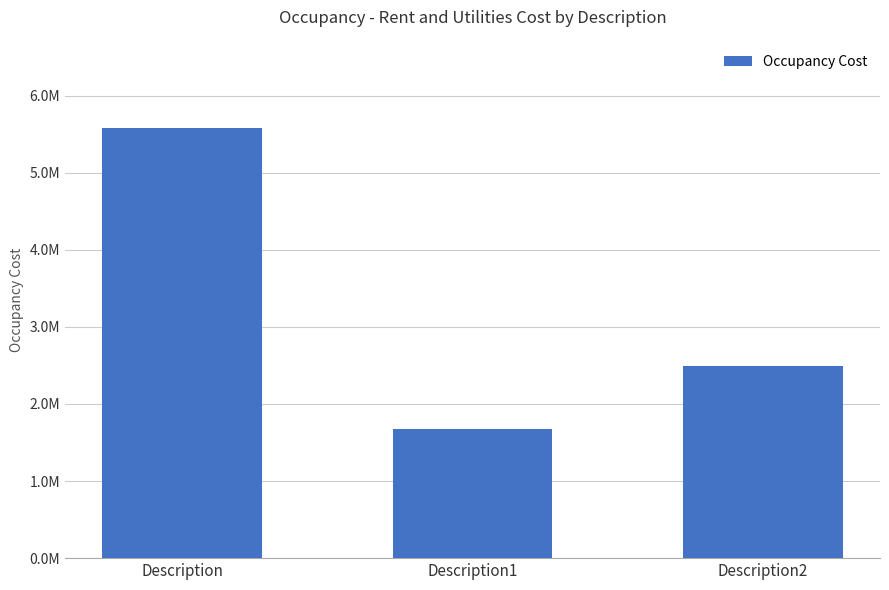

Does the chart contain any negative values?

No